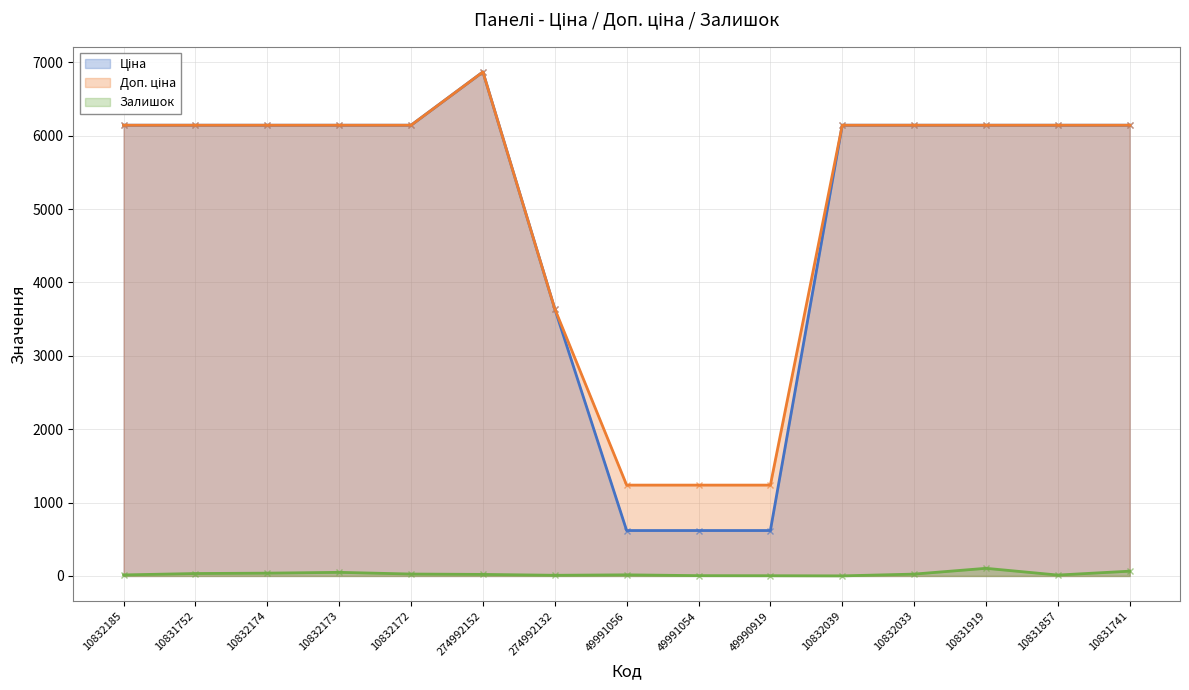

What is the lowest value of the Ціна series?

618.9